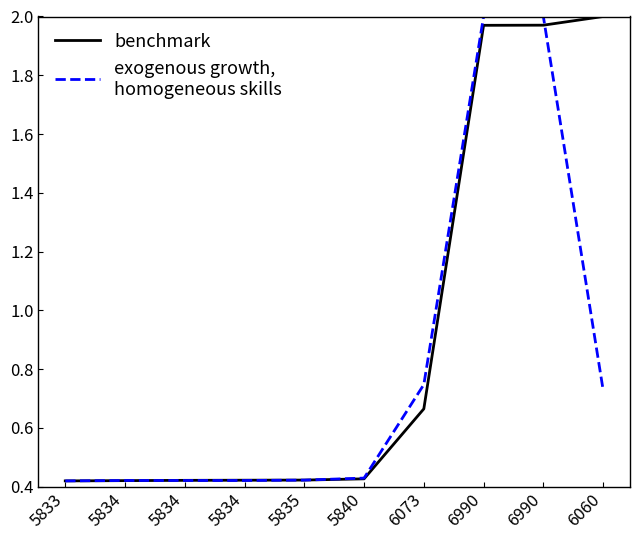

Is this an area chart (filled region under the line)?

No